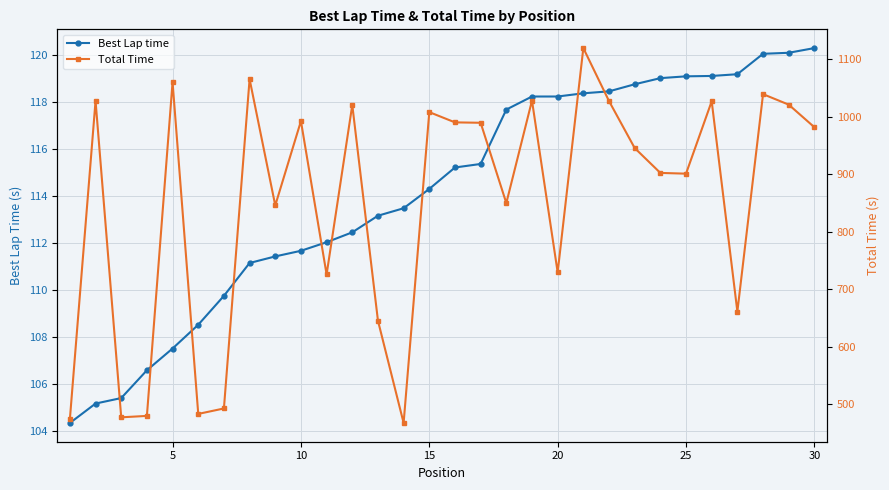

What is the highest value of the Best Lap time series?

120.3